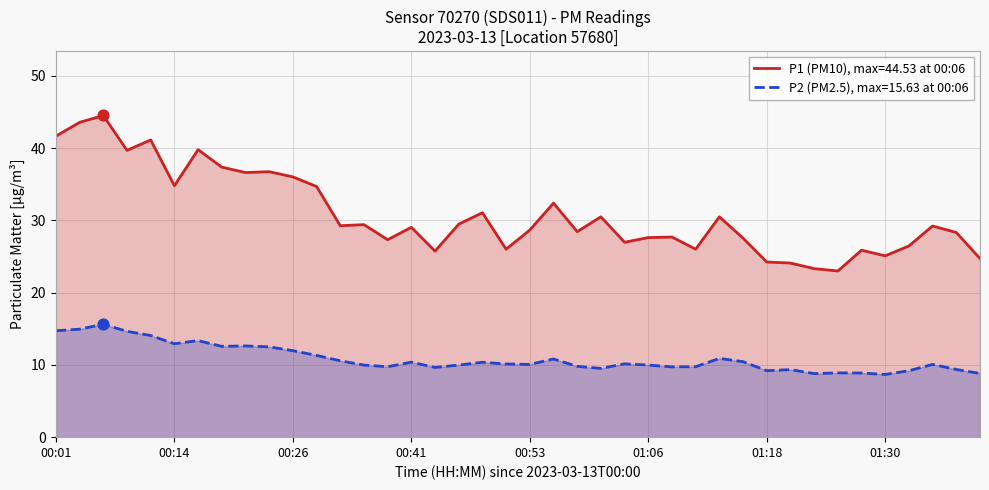

What is the total value across all series at 01:13?

41.4